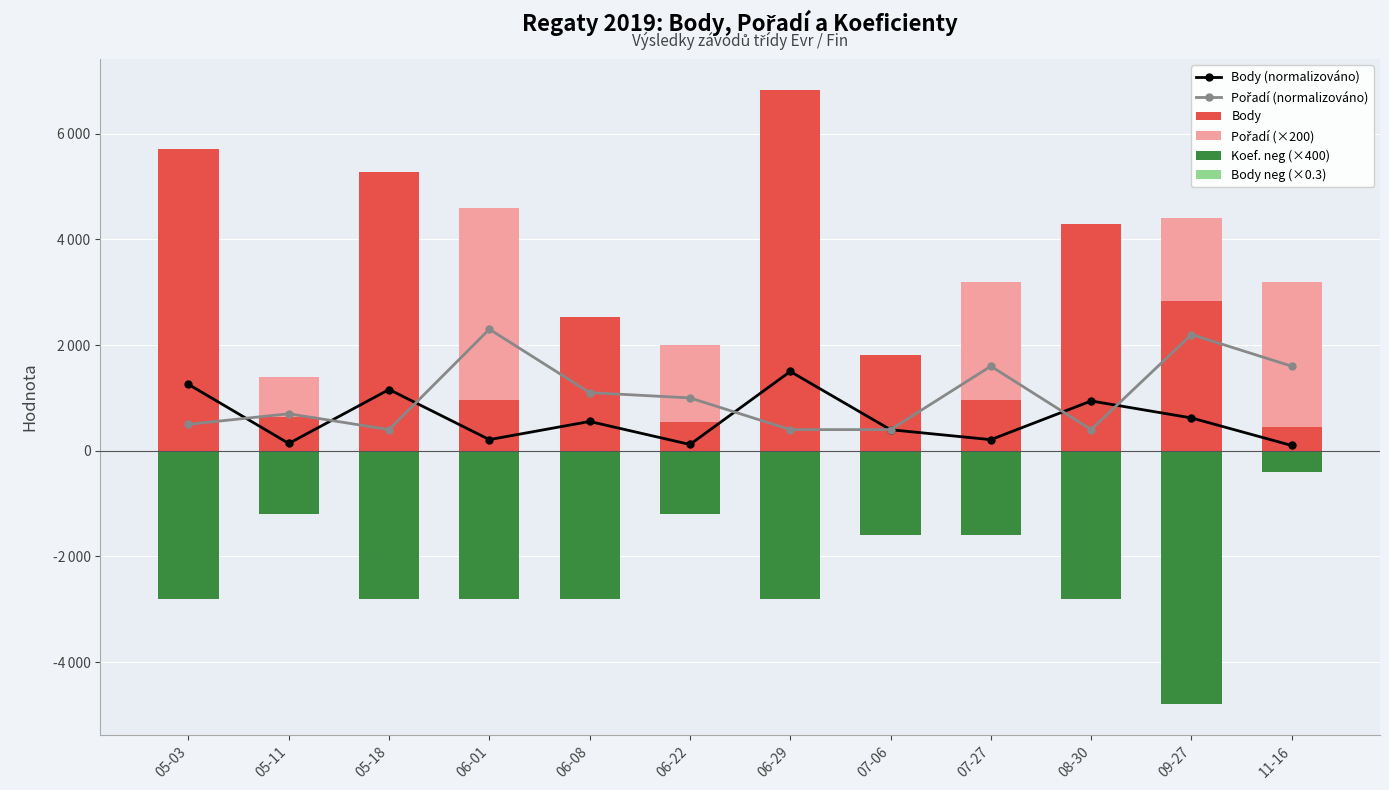

Which category has the lowest value in the Pořadí (×200) series?

05-18